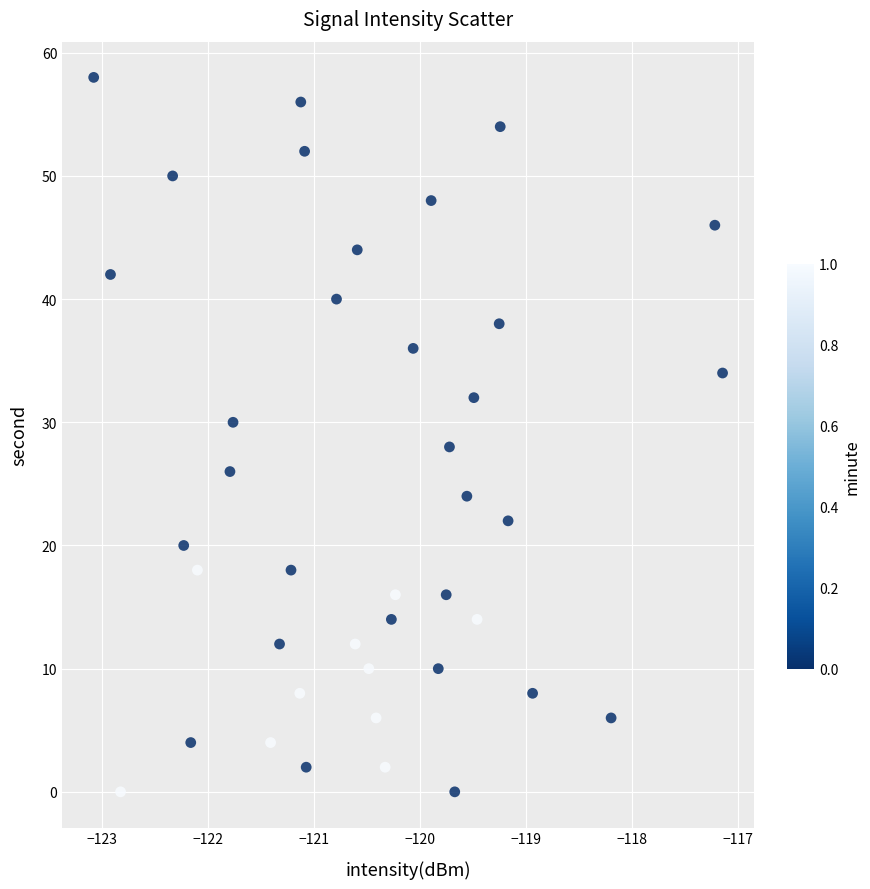

What is the range of Y values (max minus min)?

58